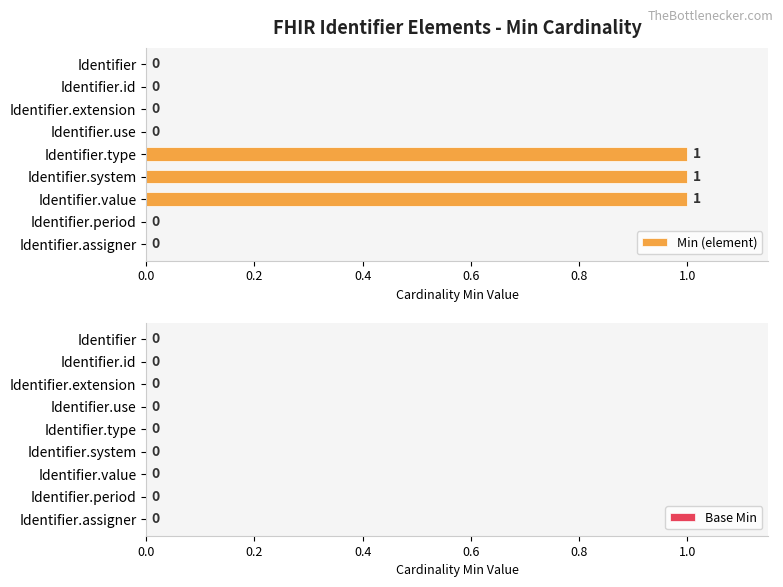

Which has a higher value, Identifier.value or Identifier.use?

Identifier.value